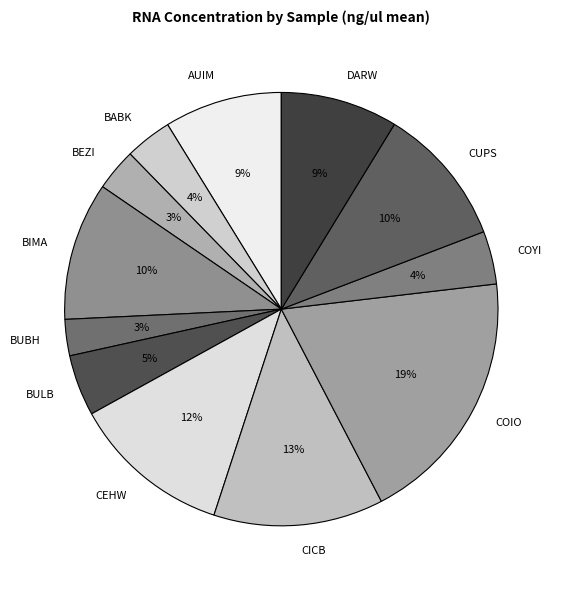

Which slice is the largest?

COIO